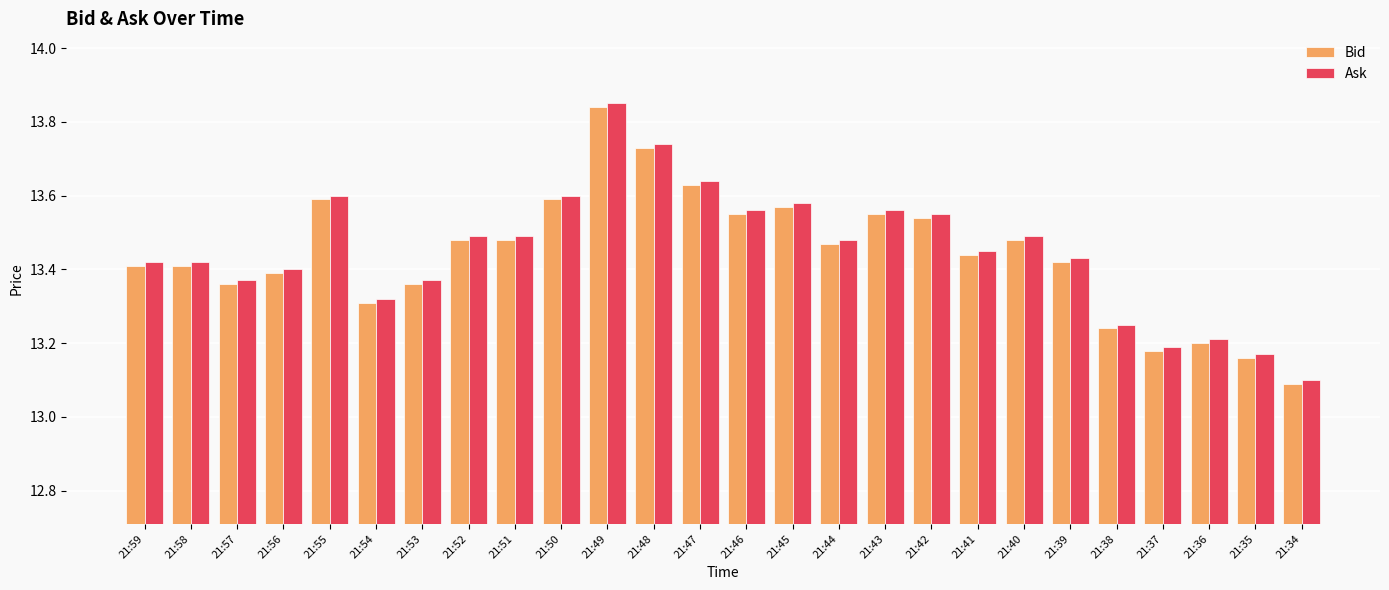

Is the value of Ask at 21:51 greater than the value of Bid at 21:47?

No